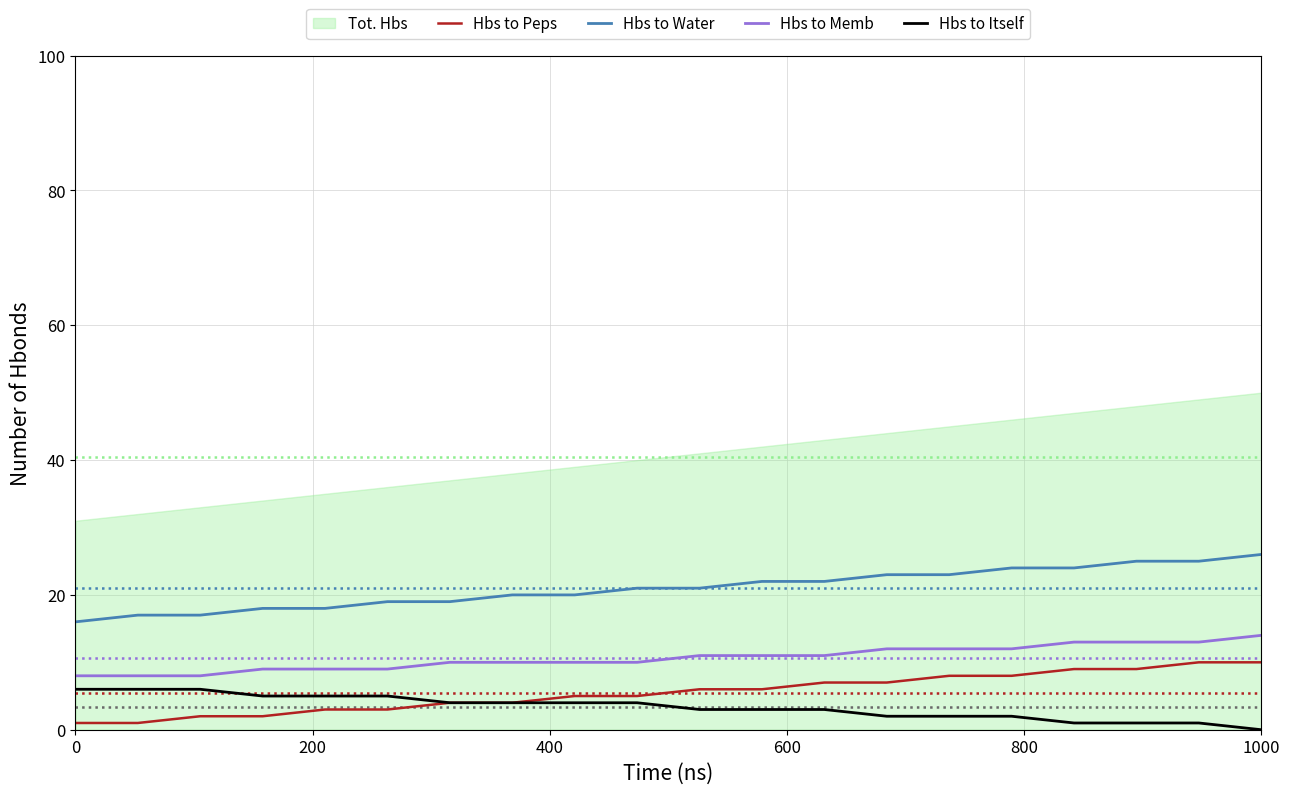

True or false: Hbs to Itself and Hbs to Water intersect in this chart.

False